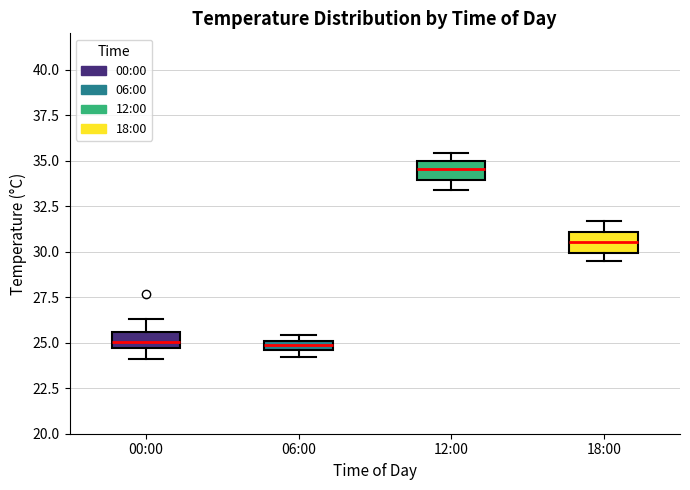

Where is the upper edge of the box for 06:00 on the y-axis? The values are not printed on the chart, so give them approximately, as read against the axis.

25.0